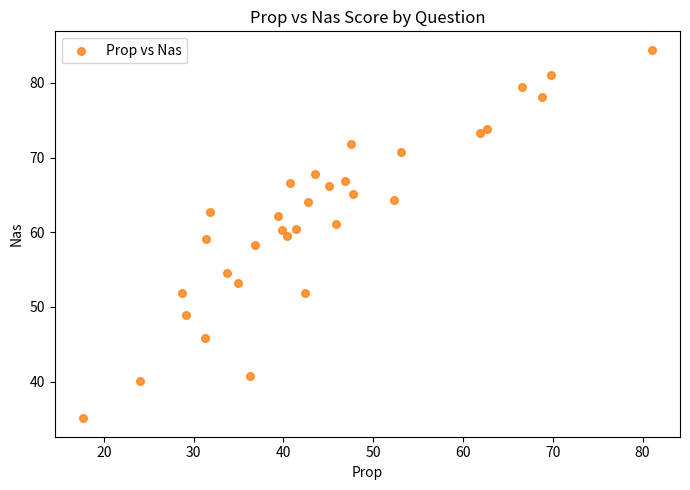

What is the range of X values (max minus min)?

63.3